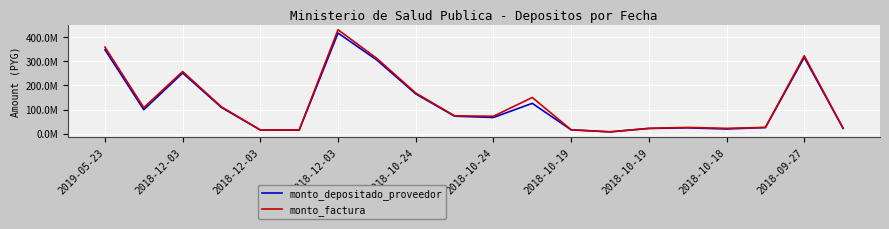

How many interior local peaks does the monto_factura series have?

5